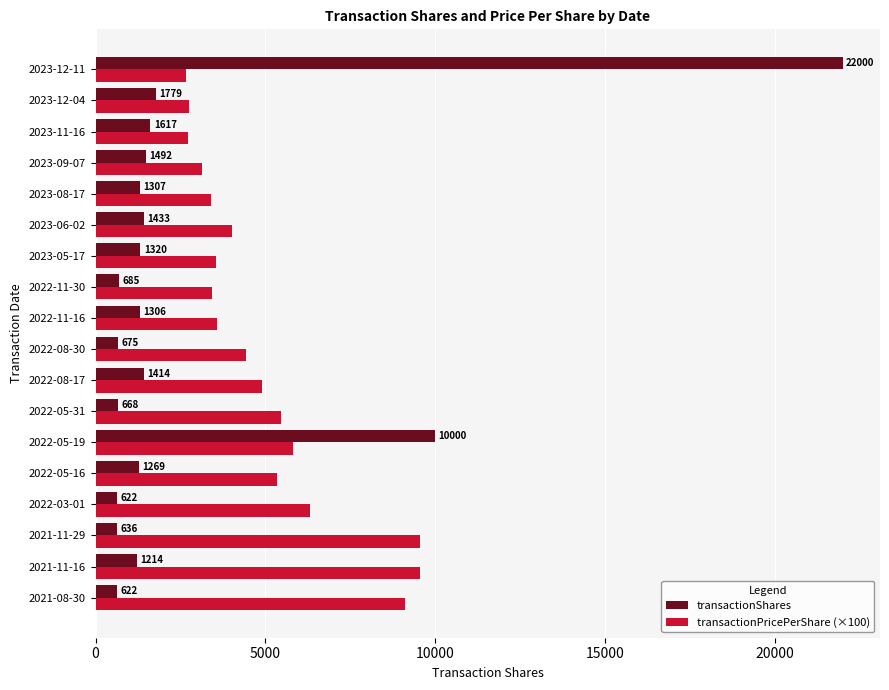

What is the minimum value for transactionPricePerShare (×100)?

2652.1